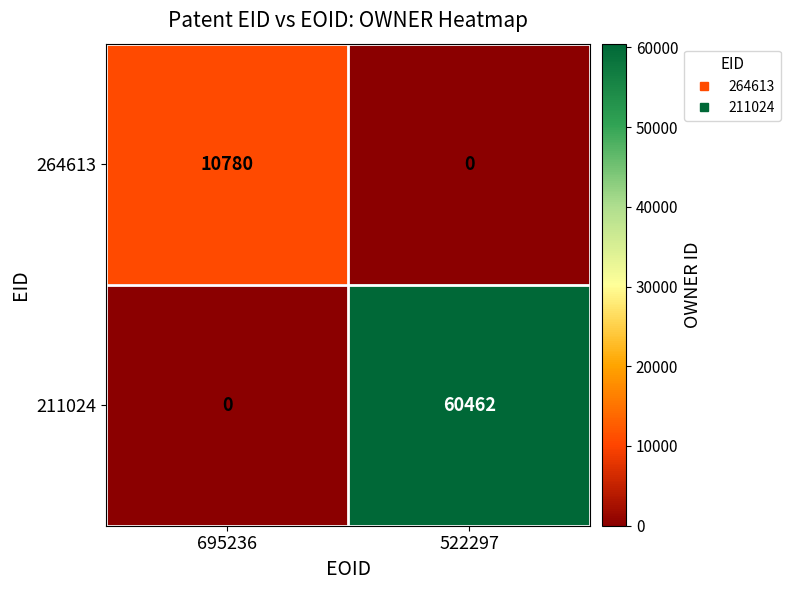

List the series in order of their peak value, highest first.

211024, 264613